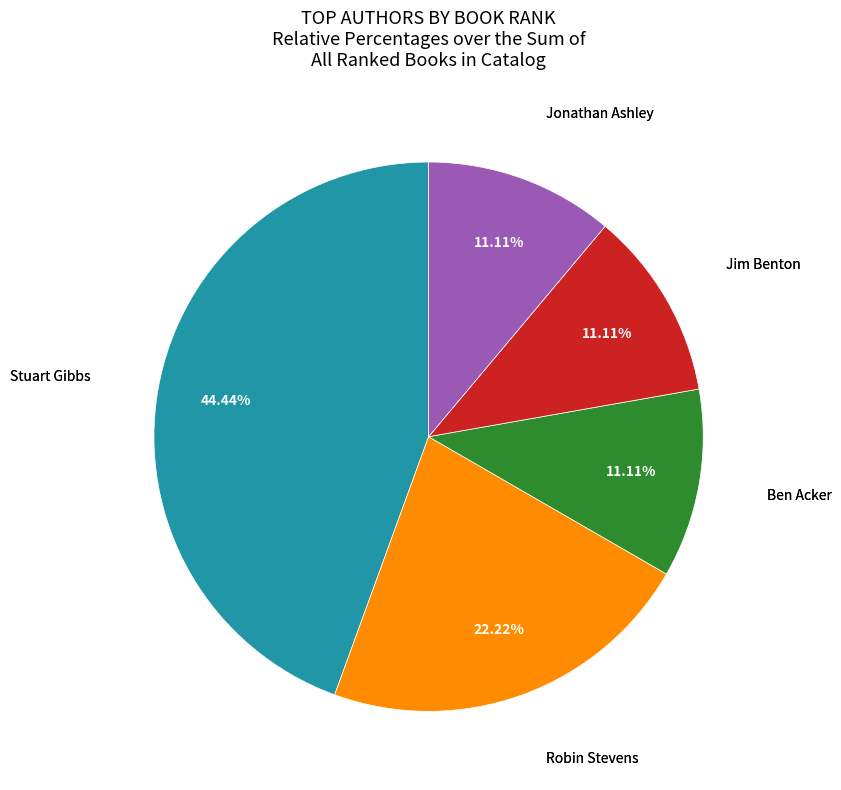

Is there any slice that represents more than half of the pie?

No